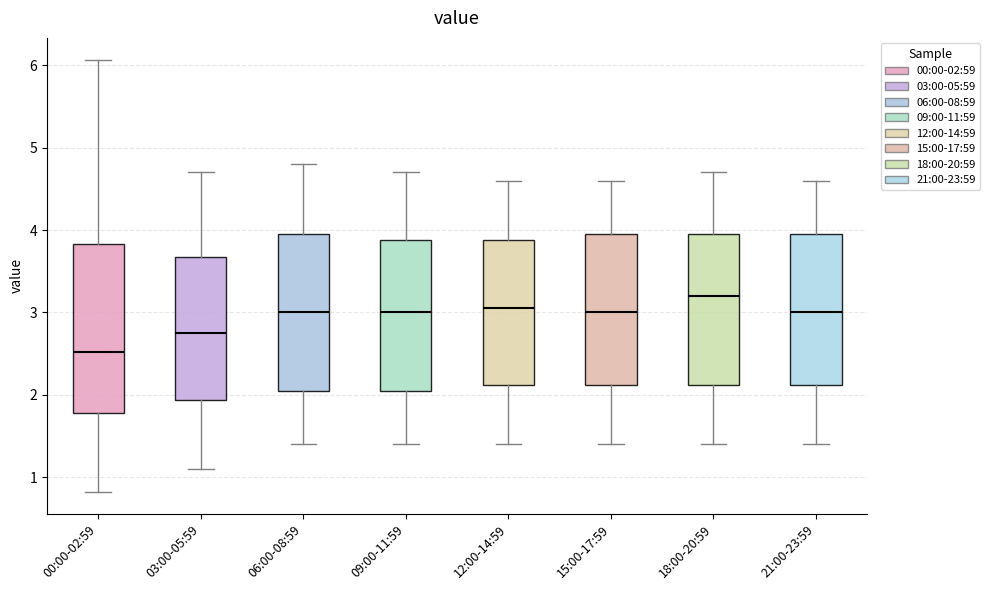

Where does the upper whisker of the box for 06:00-08:59 end on the y-axis? The values are not printed on the chart, so give them approximately, as read against the axis.

4.8